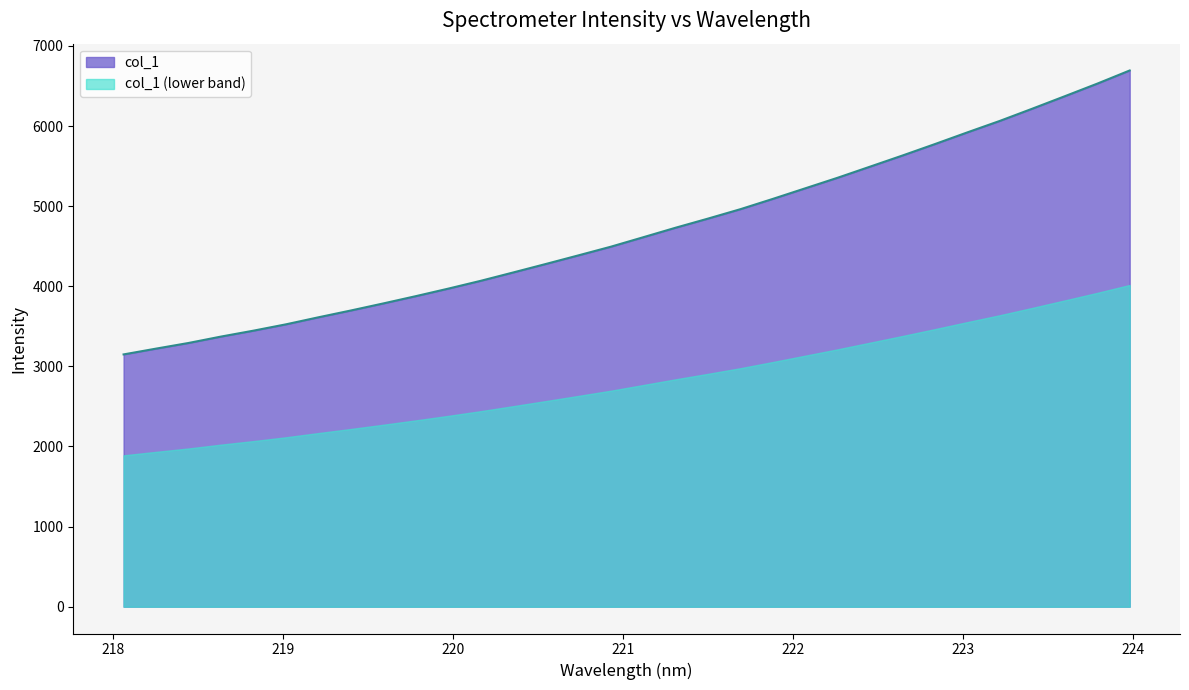

What position from the left is 223.9802?

32